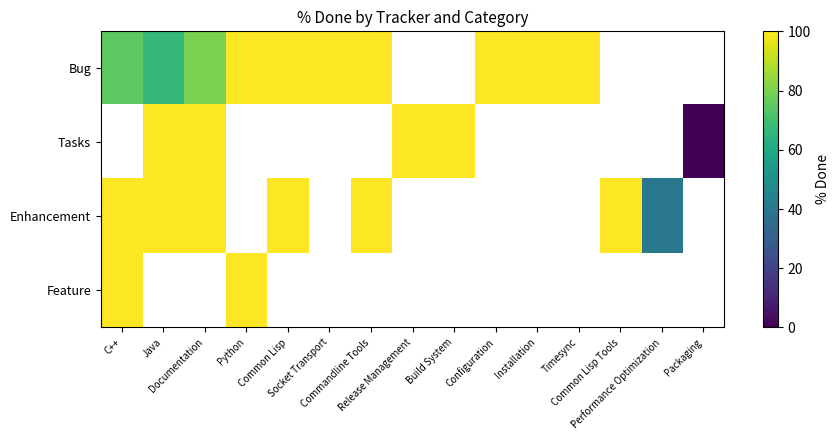

Which category has the highest value across all series?

Python